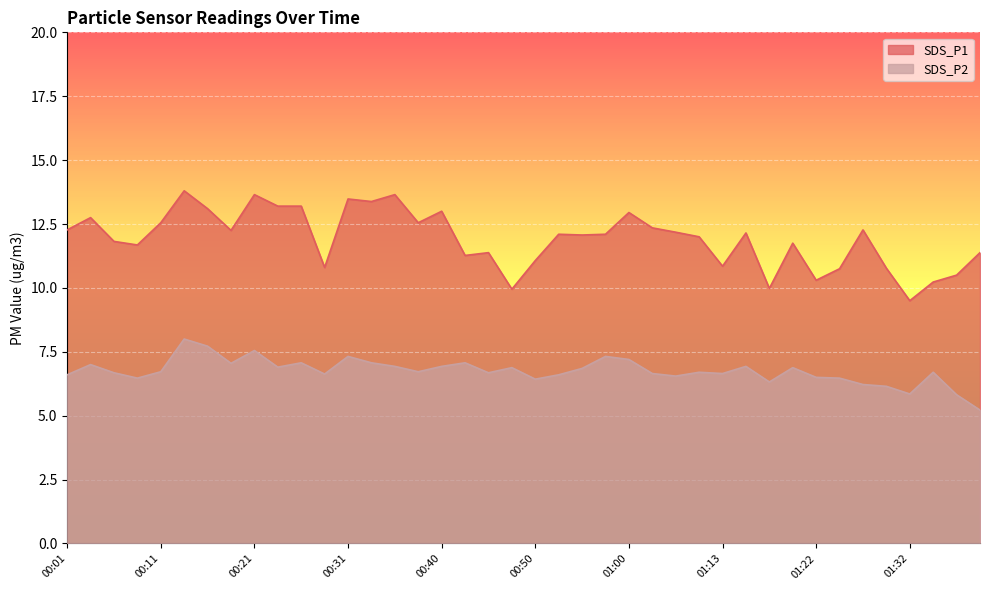

True or false: SDS_P1 has a value of 10.8 at 01:25.

True